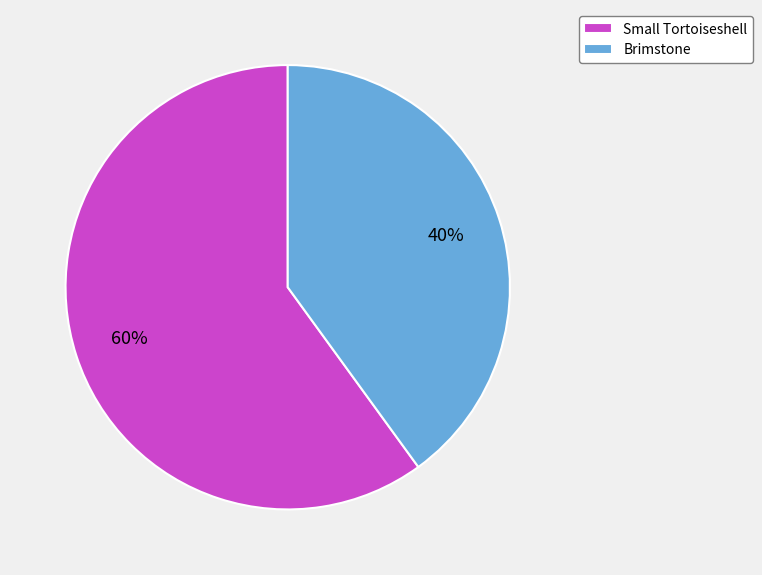

To the nearest percent, what is the difference between the largest and smallest slice percentages?

20%